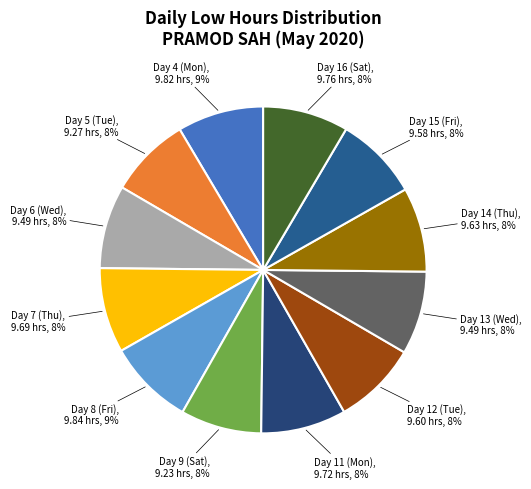

How many slices are in this pie chart?

12